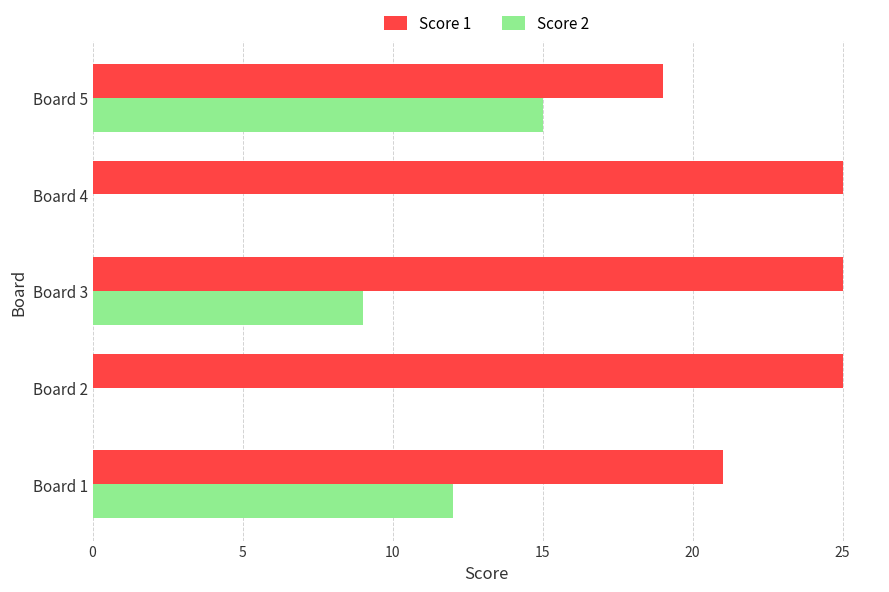

The value of Score 1 at Board 2 is 39. True or false?

False